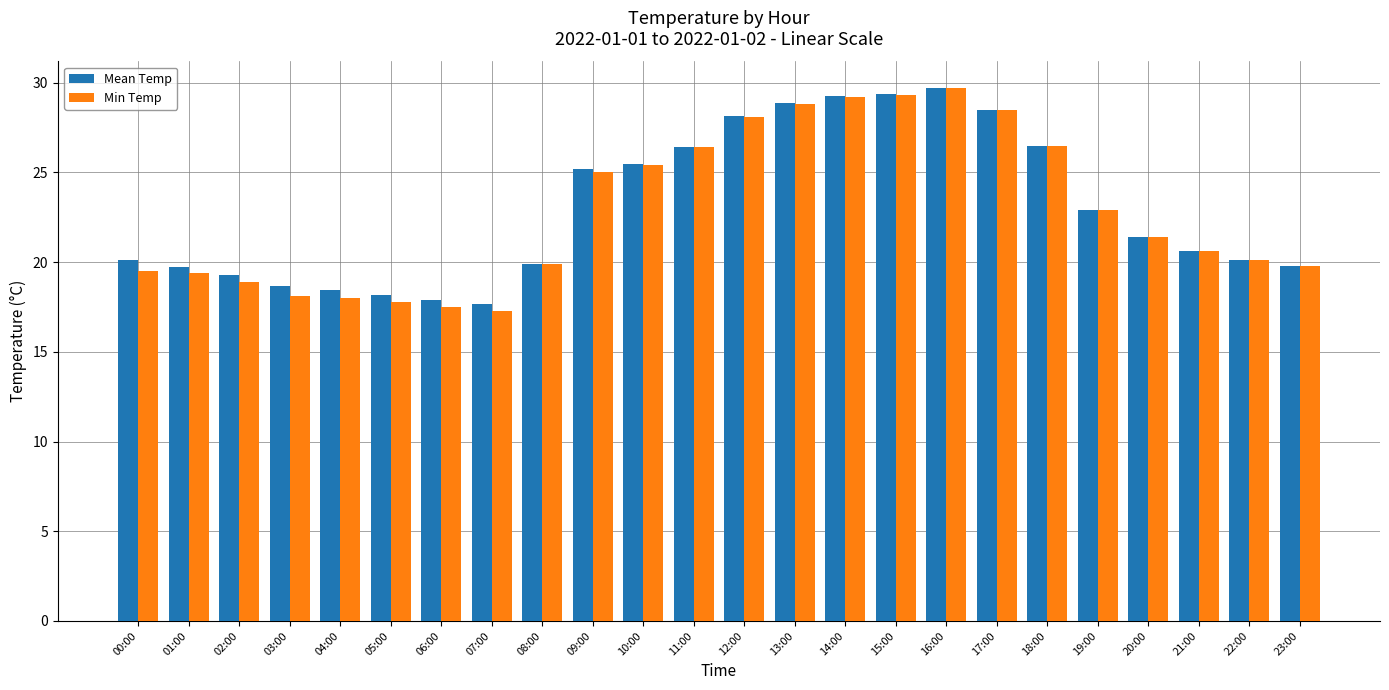

Which series has the largest range (max minus min)?

Min Temp